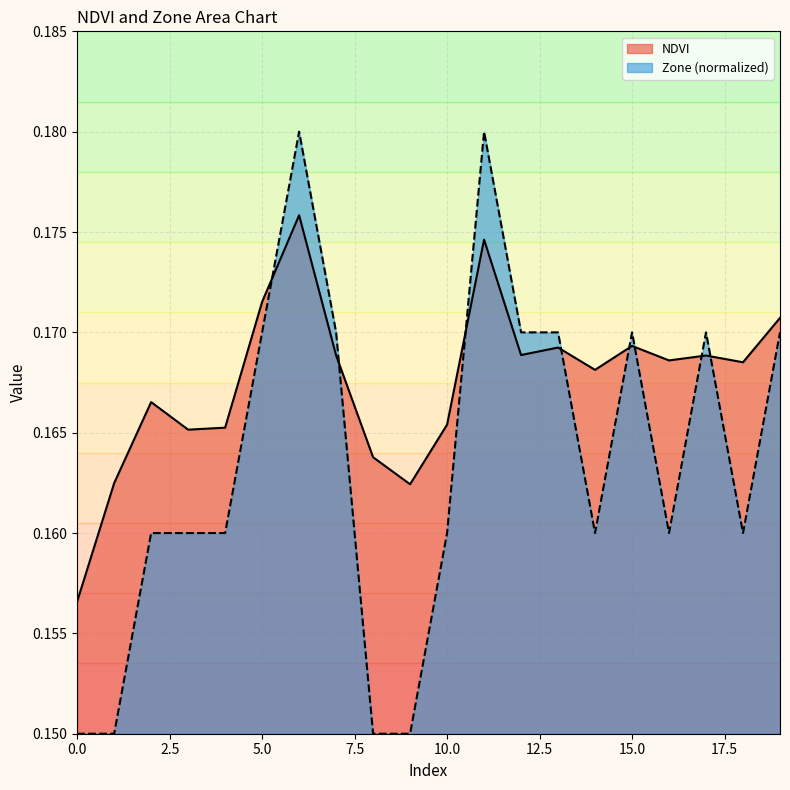

Does the chart have visible grid lines?

Yes